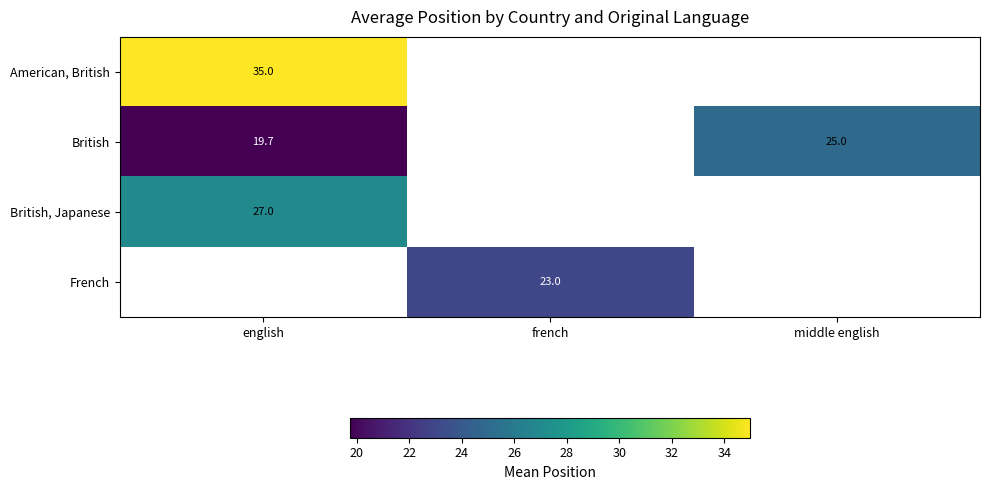

Is it true that British equals 25.0 at middle english?

True